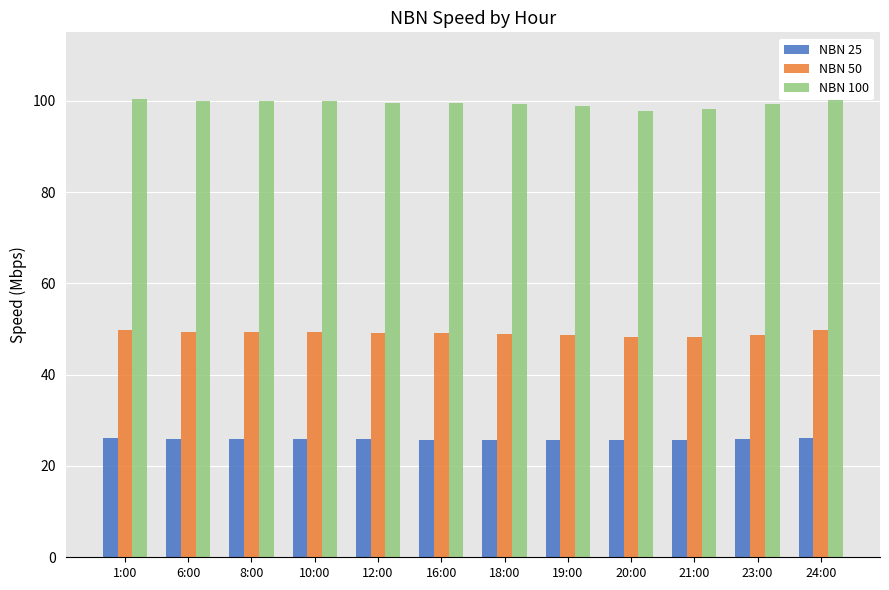

What is the value of the NBN 25 bar at the 4th from the left?

26.0